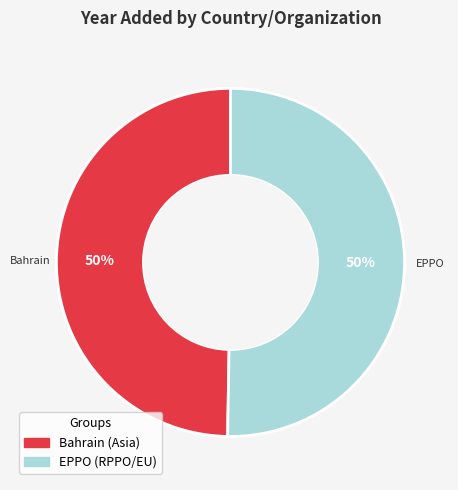

Is it true that Bahrain is 61% of the pie?

False